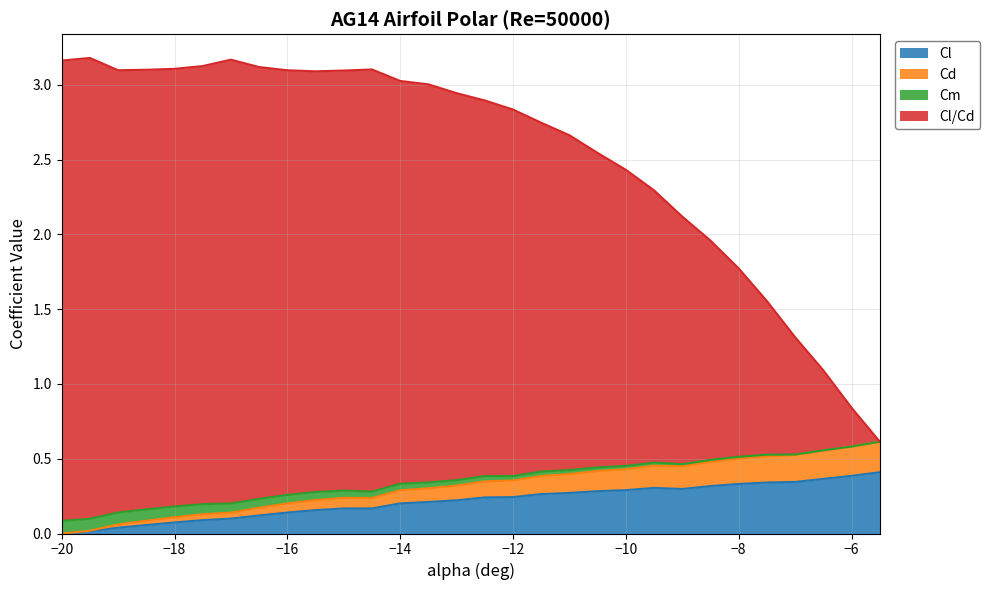

Does the chart have visible grid lines?

Yes